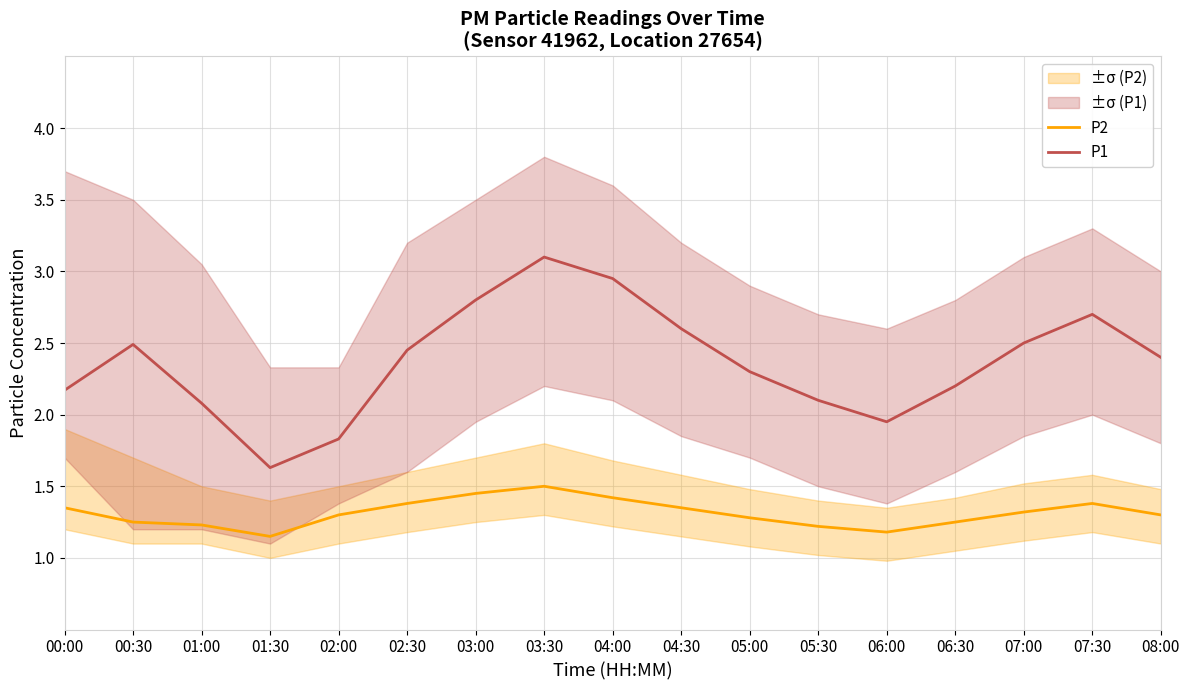

In P1, how many points are higher than both neighbors (excluding endpoints)?

3